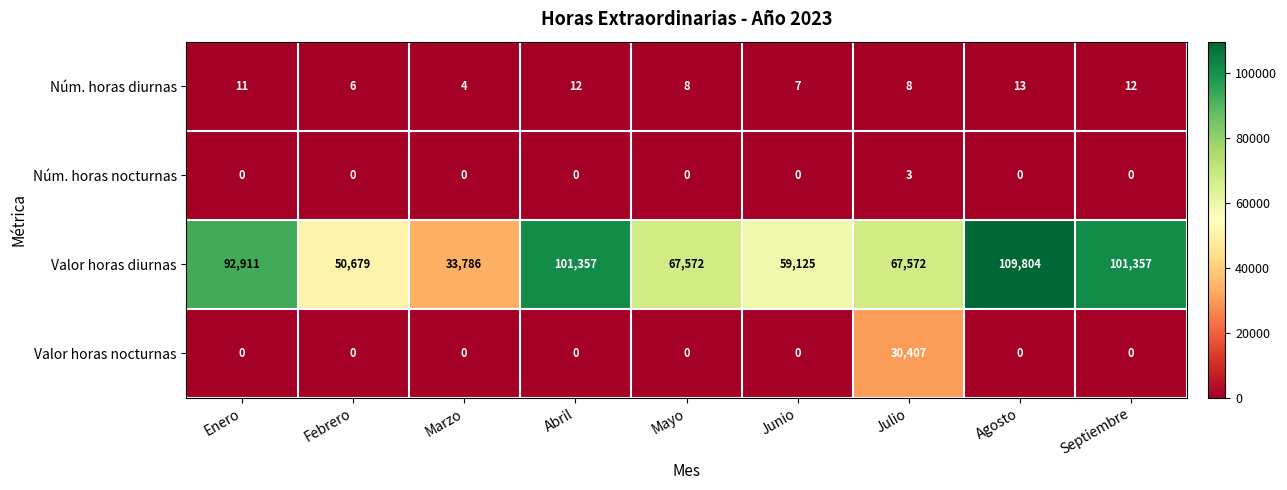

At which category is the sum across all series the highest?

Agosto